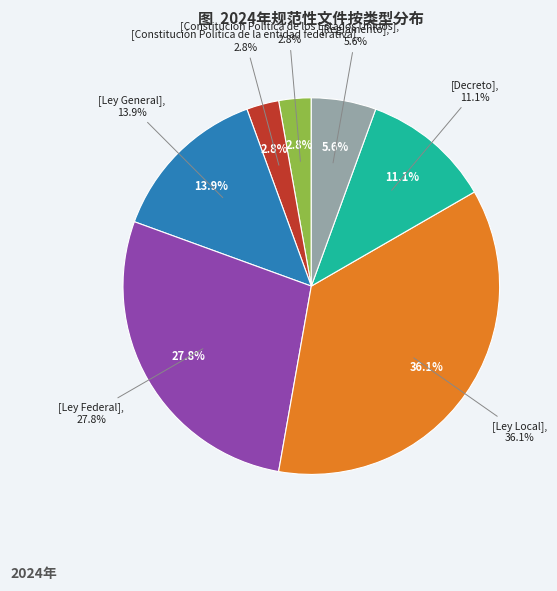

True or false: Ley Local accounts for 49% of the total.

False